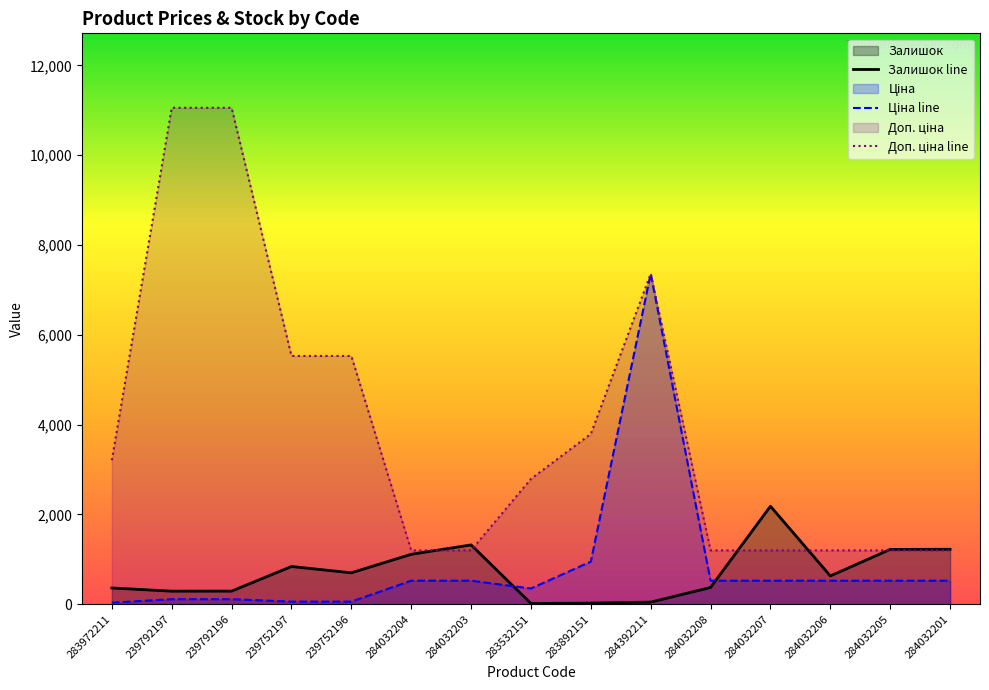

What is the difference between the maximum and second lowest values in the Ціна series?

7304.9